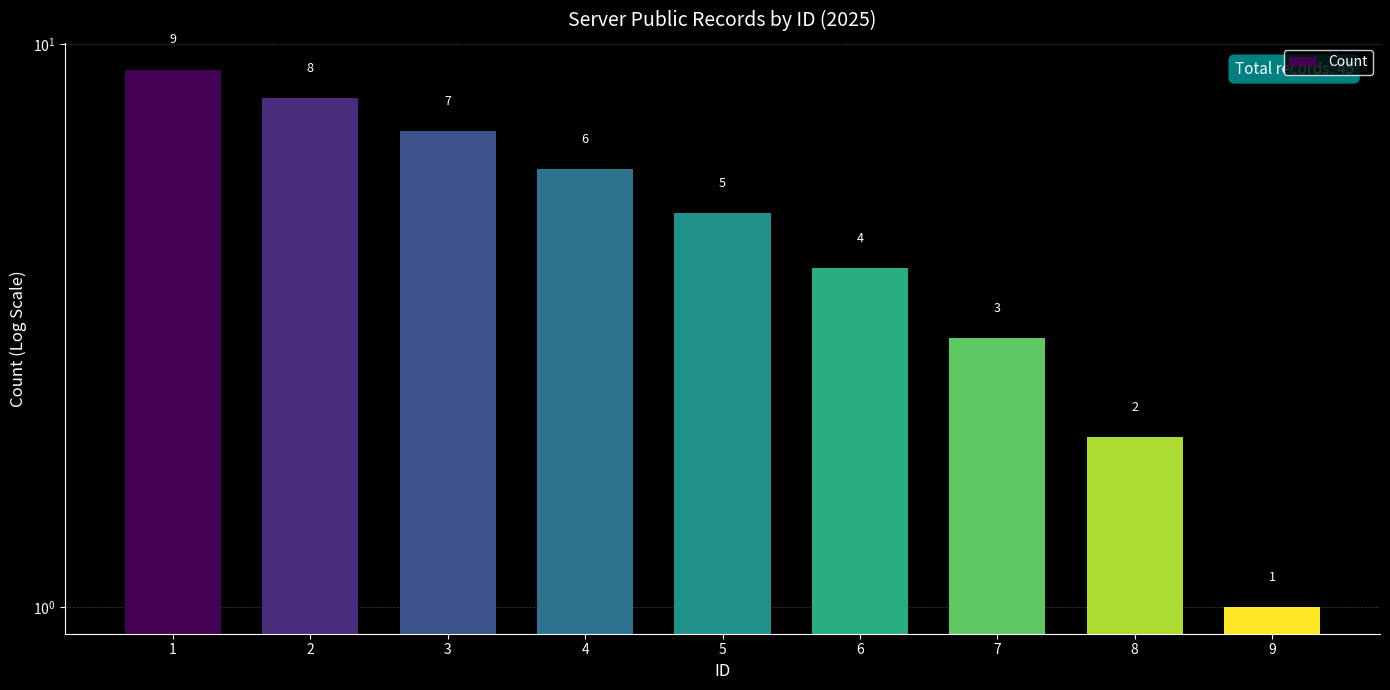

Approximately how many times larger is the value at 6 compared to 2?

0.5